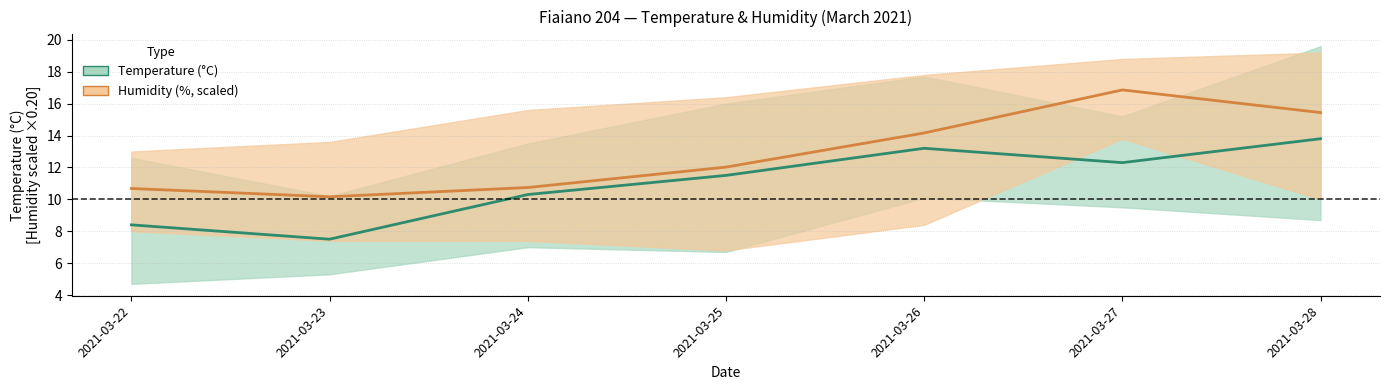

What is the minimum value for Hum MED (scaled)?

10.2